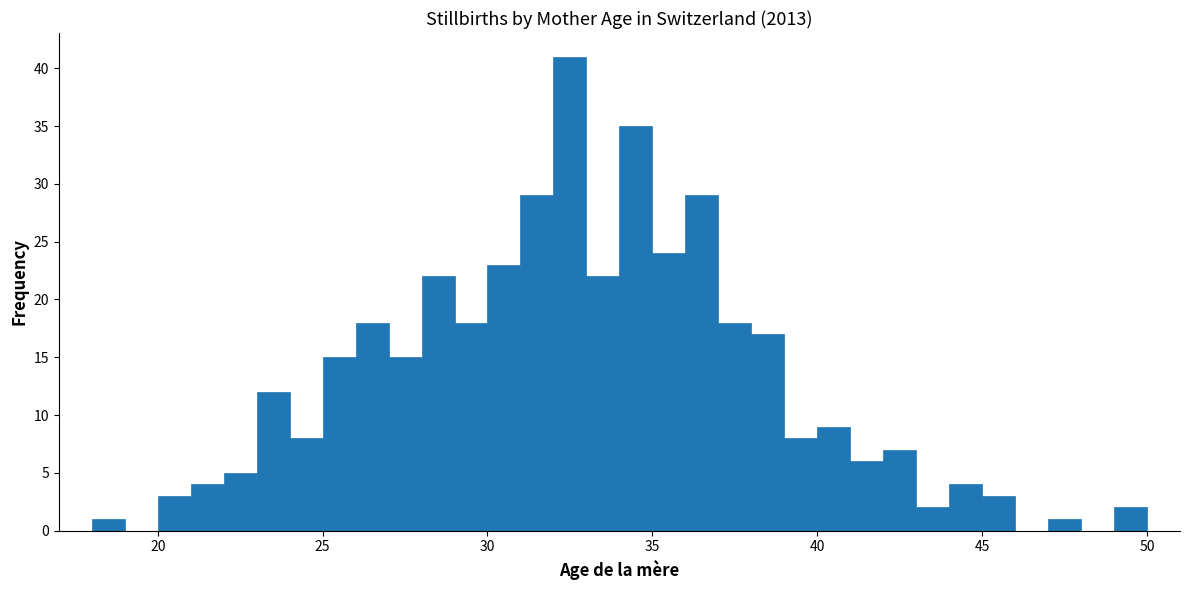

Read against the x-axis, roughly where is the centre of the tallest bar?

32.5